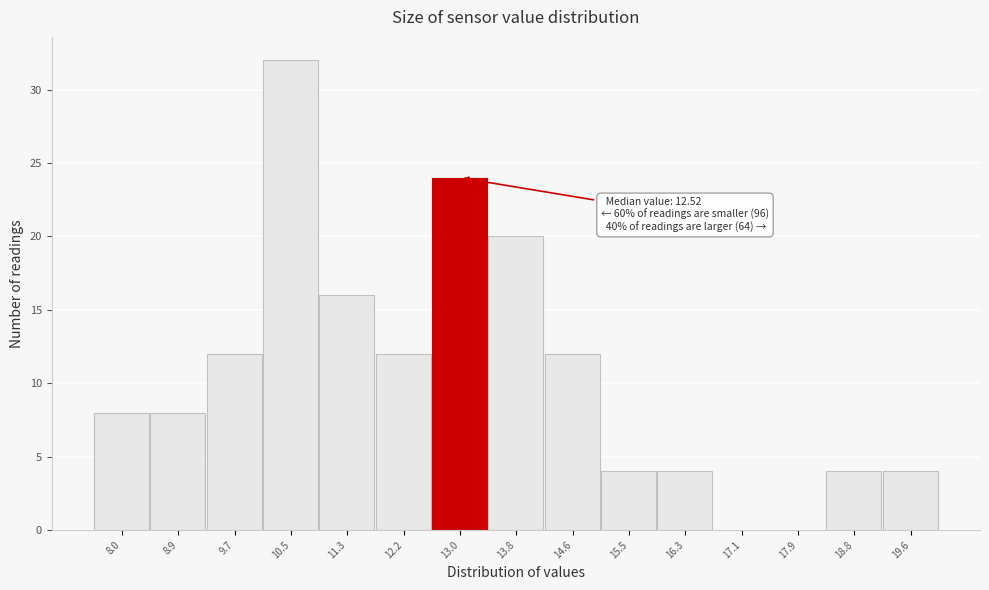

Reading right to left, list all the values displayed in this chart.

19.6=4	18.8=4	17.9=0	17.1=0	16.3=4	15.5=4	14.6=12	13.8=20	13.0=24	12.2=12	11.3=16	10.5=32	9.7=12	8.9=8	8.0=8